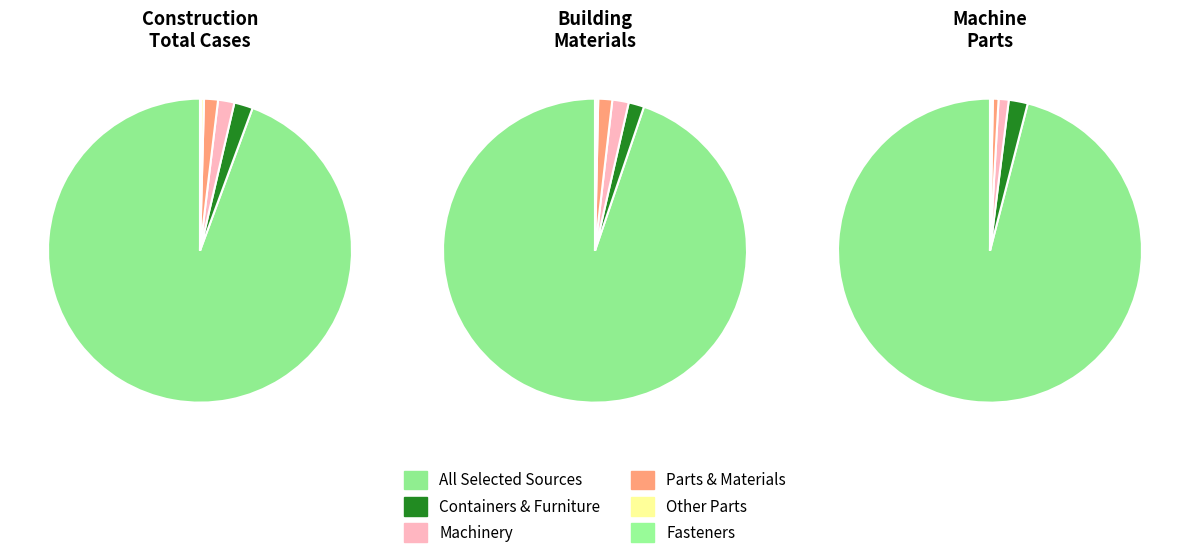

Between 3 and 1, which is larger?

1